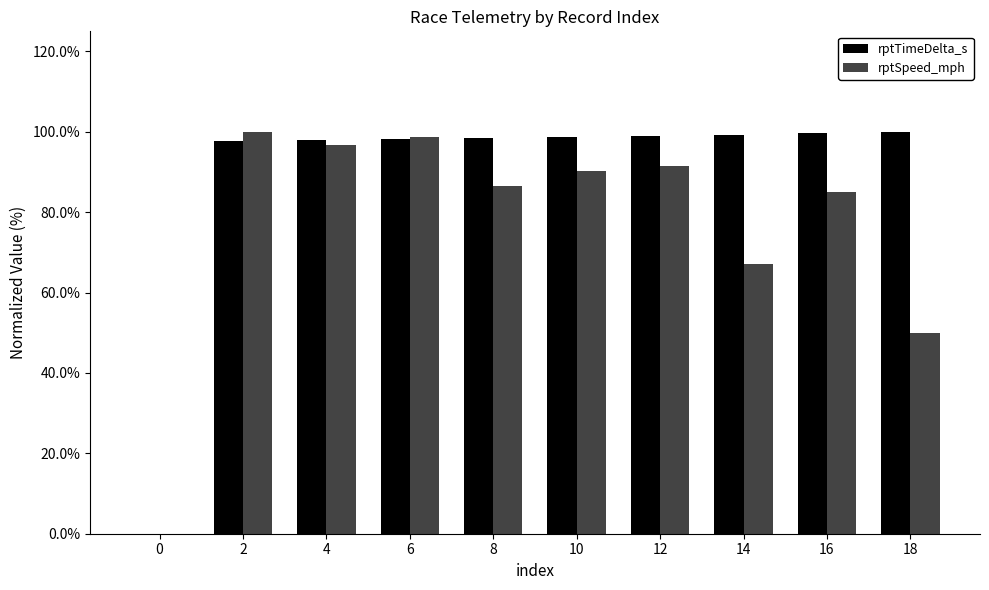

Which series has the largest total across all categories?

rptTimeDelta_s